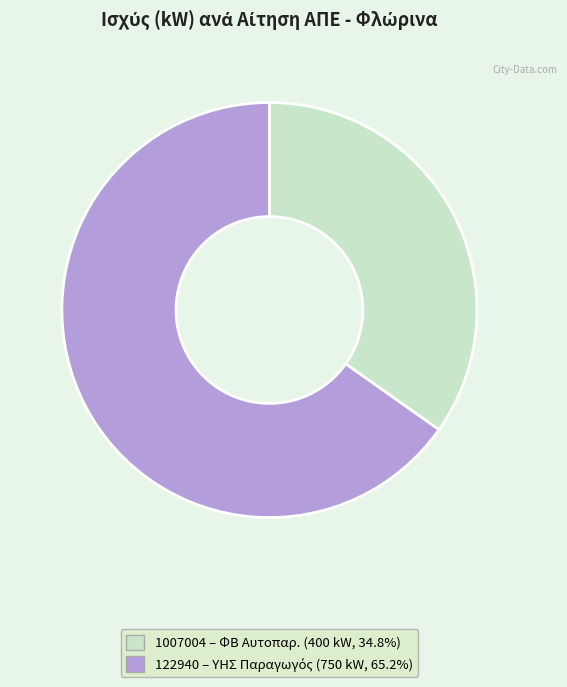

How many segments does this pie chart have?

2